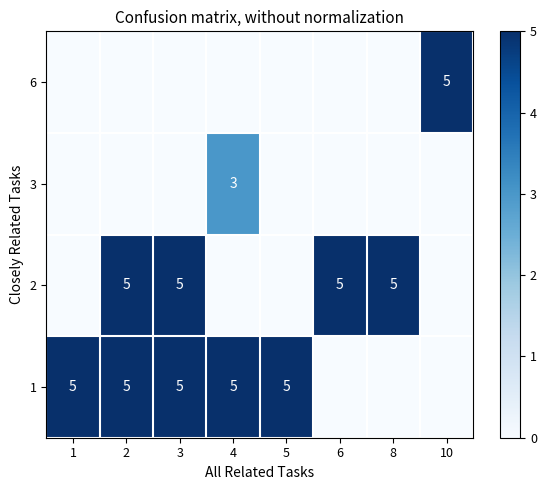

Which series changed the most between 1 and 2?

row_2